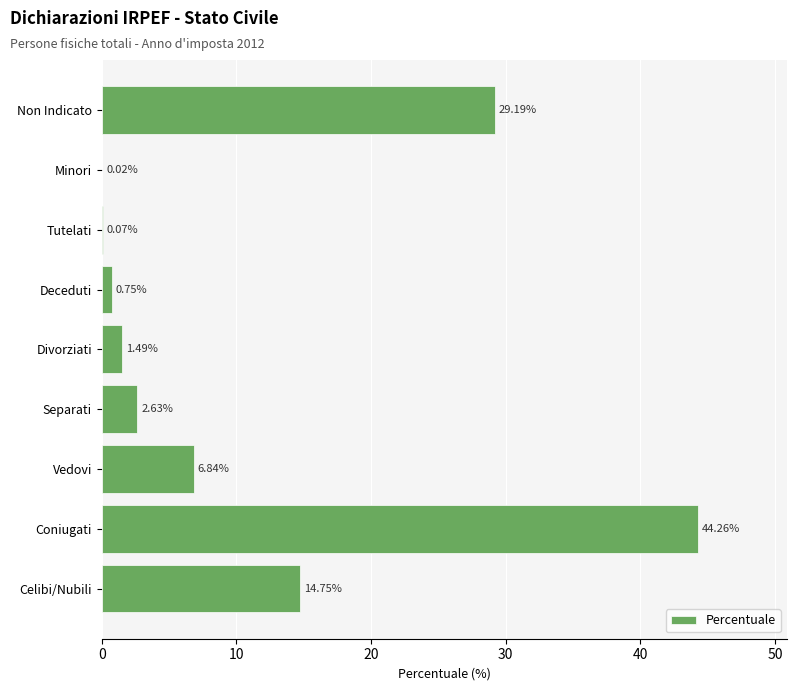

Between Tutelati and Deceduti, which is larger?

Deceduti